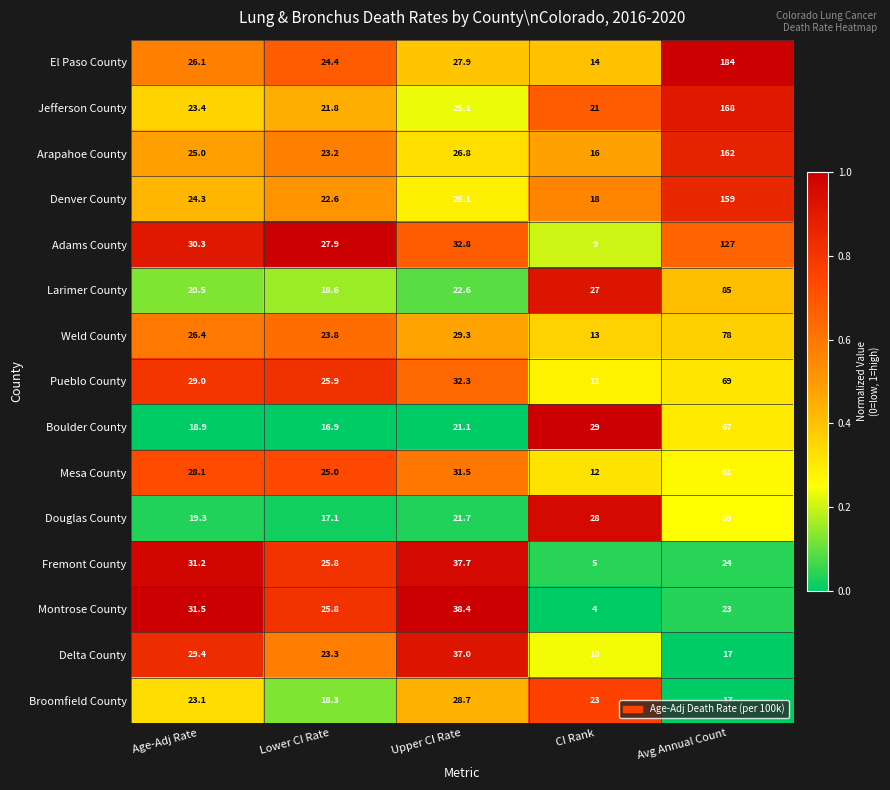

Is the value of Broomfield County at Age-Adj Rate greater than the value of Adams County at Age-Adj Rate?

No